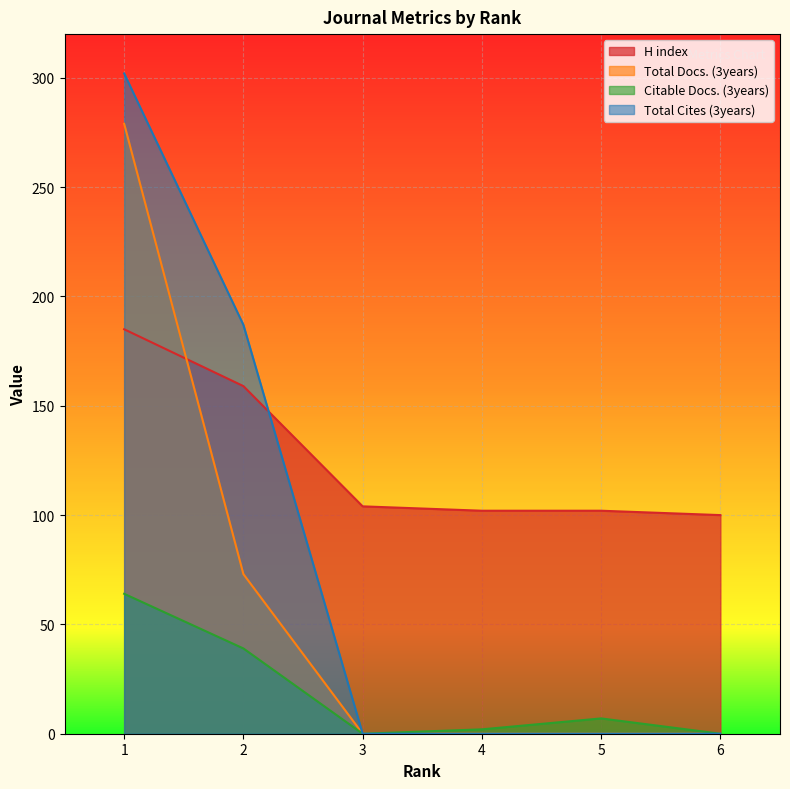

Is the value of H index at 5 greater than the value of Total Docs. (3years) at 4?

Yes